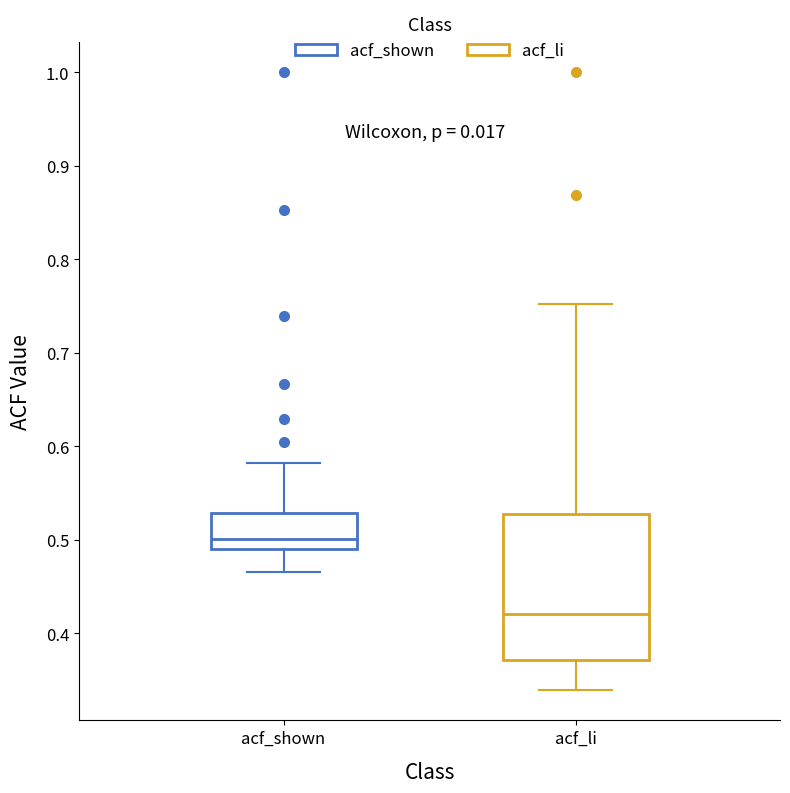

Comparing the boxes themselves (not the whiskers), which one is the tallest?

acf_li